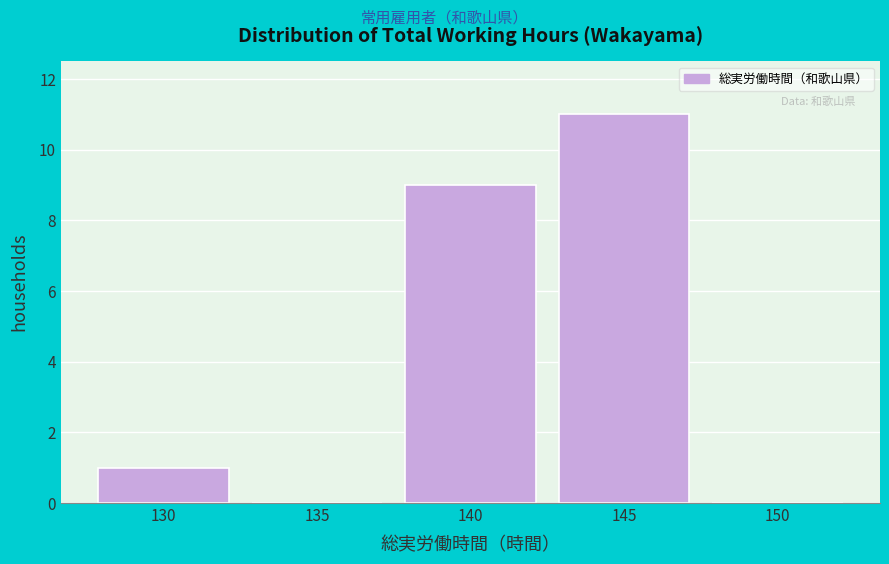

Reading right to left, what are all the values shown in this chart?

150=0	145=11	140=9	135=0	130=1